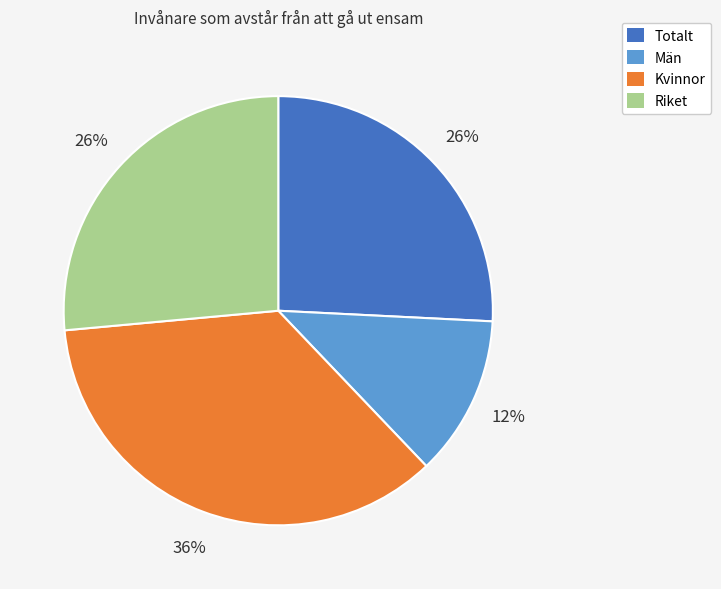

To the nearest percent, what percentage of the pie is Totalt?

26%